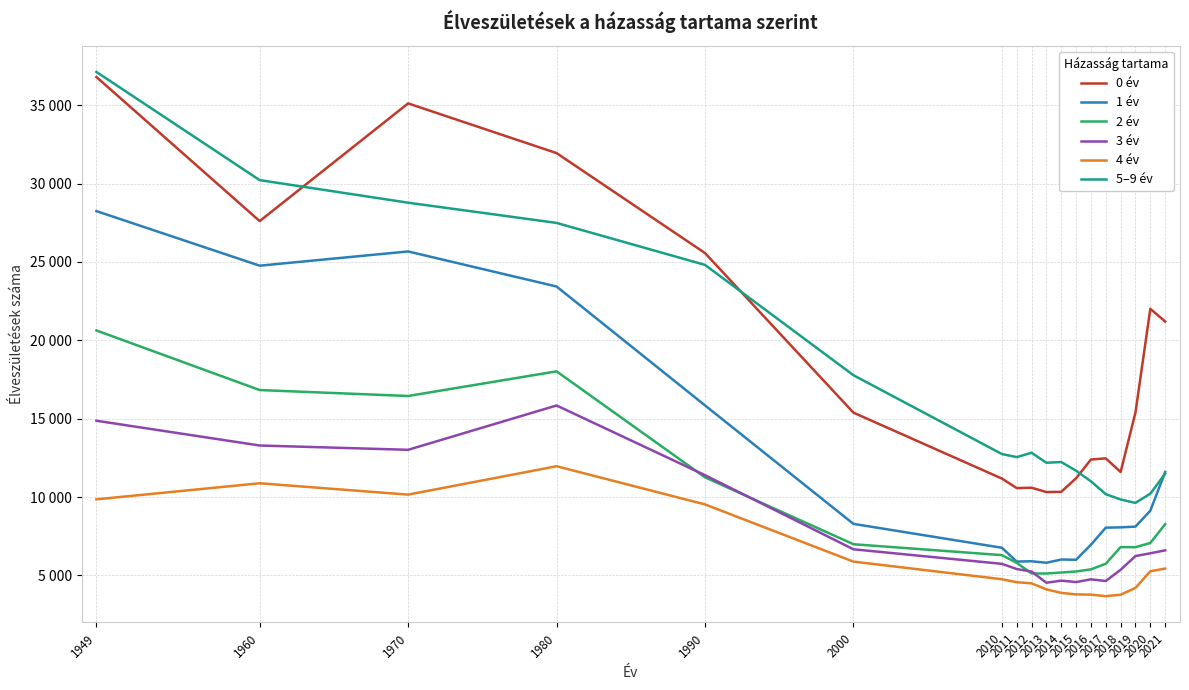

What are all the series names shown in the legend?

0 év, 1 év, 2 év, 3 év, 4 év, 5–9 év